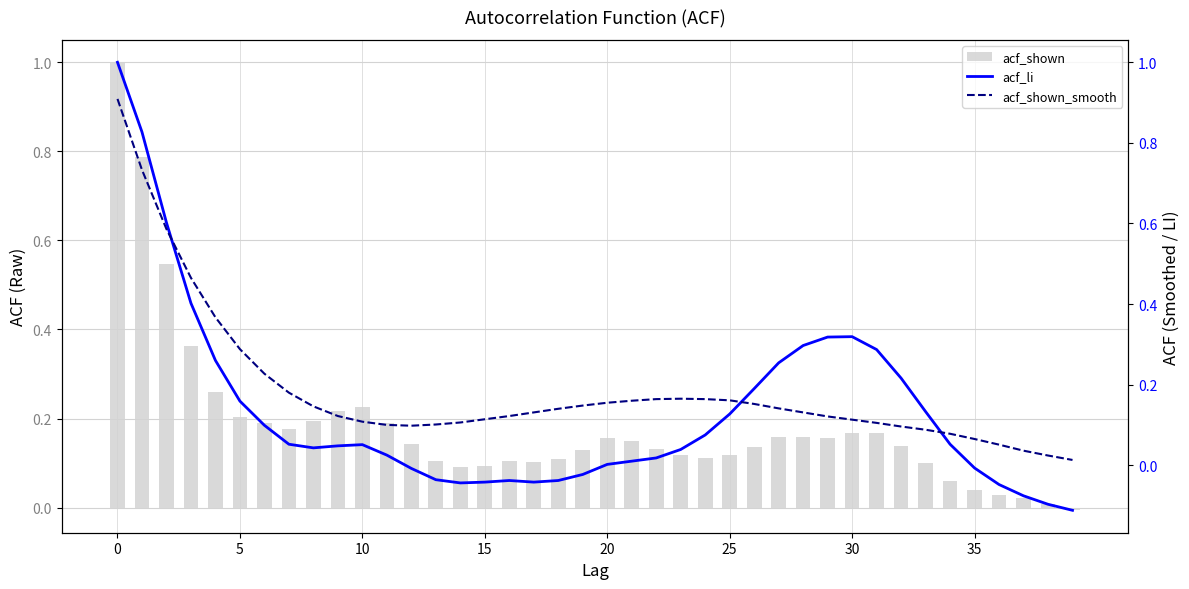

What is the maximum value for acf_shown?

1.0